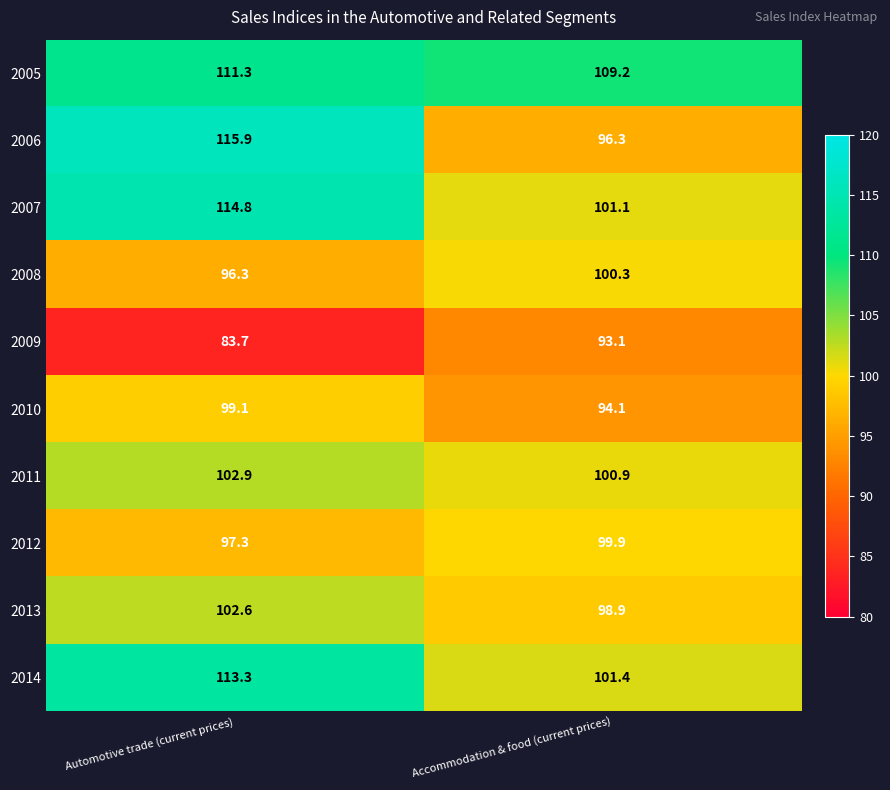

At how many categories does at least one series exceed 99?

2